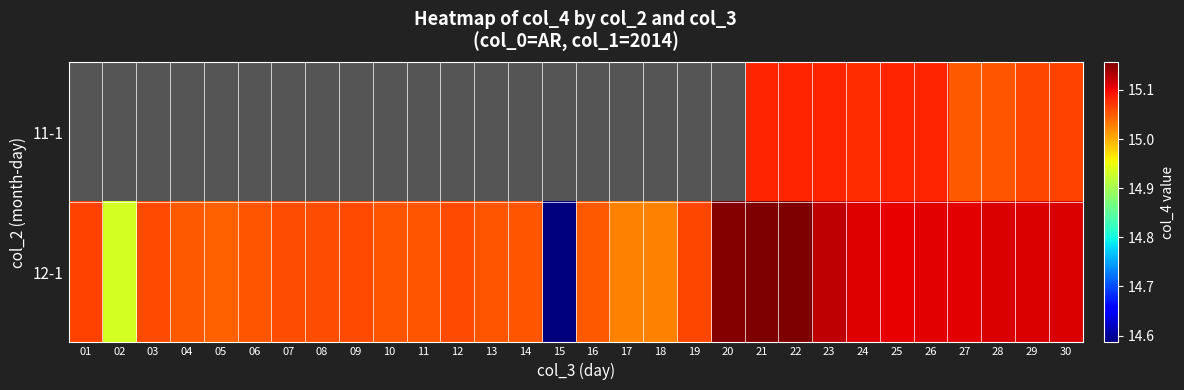

The value of 12-1 at 19 is 26.5. True or false?

False